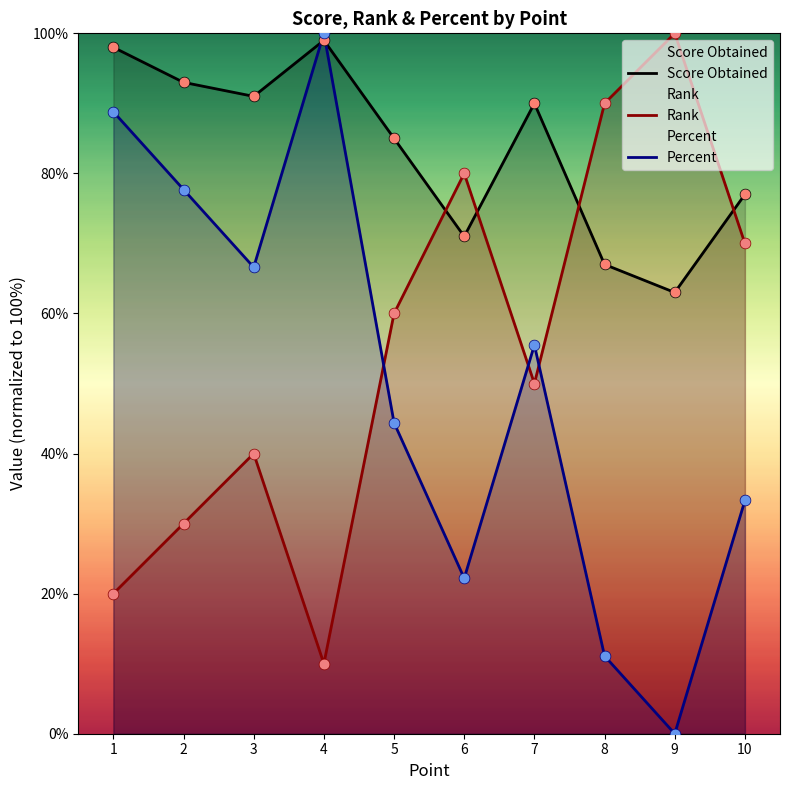

Which series reaches the maximum Y coordinate?

Rank